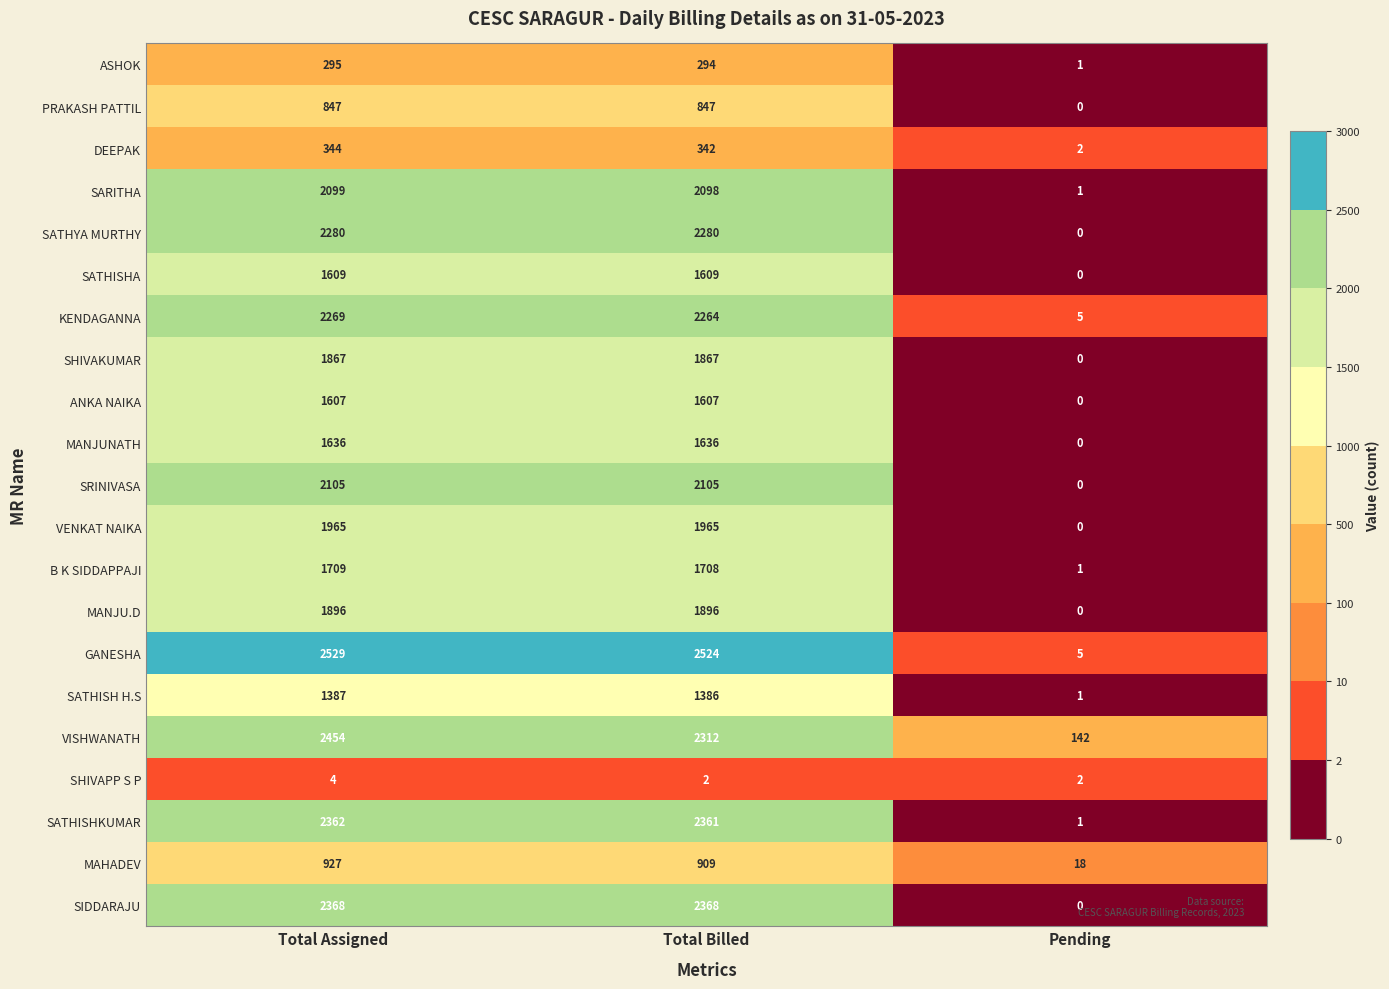

Is it true that ASHOK equals 294 at Total Billed?

True